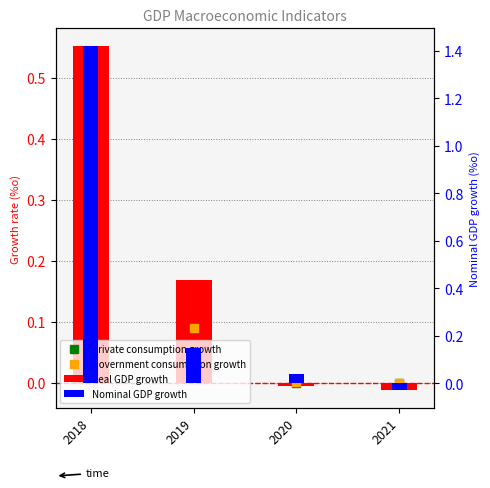

At which category is the sum across all series the highest?

2018